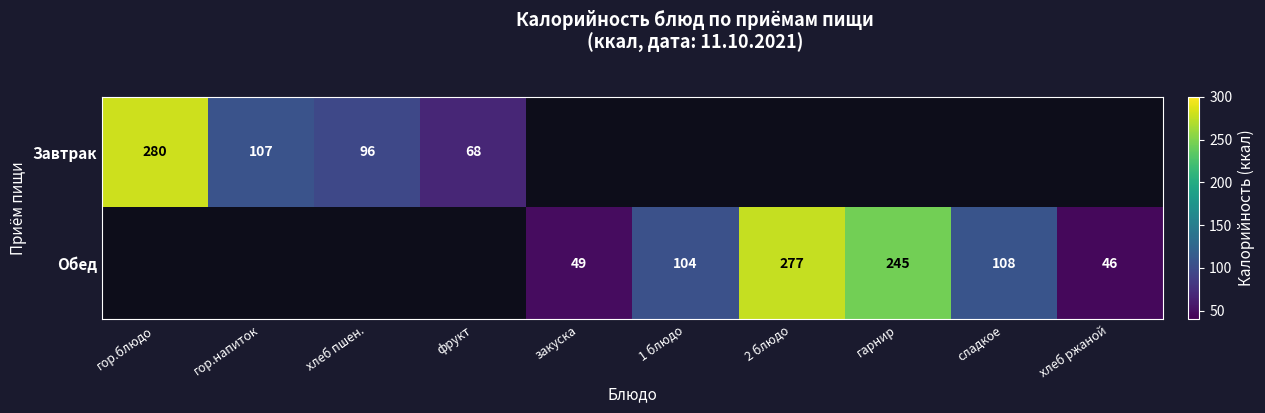

The Обед series shows 46 at хлеб ржаной. True or false?

True